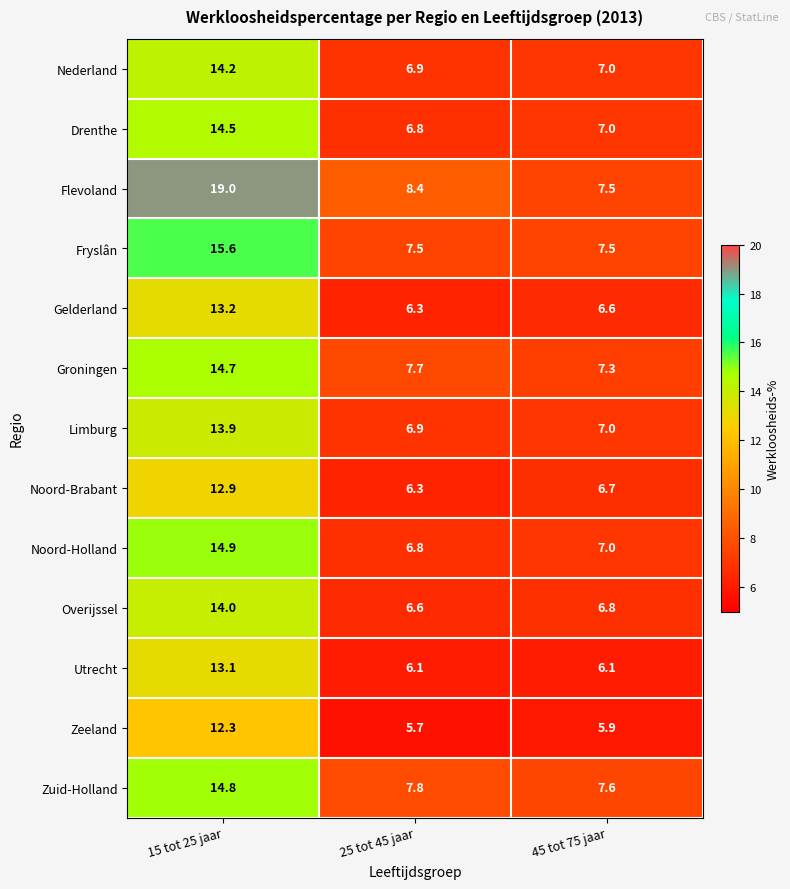

At which label does Drenthe first exceed 7?

15 tot 25 jaar